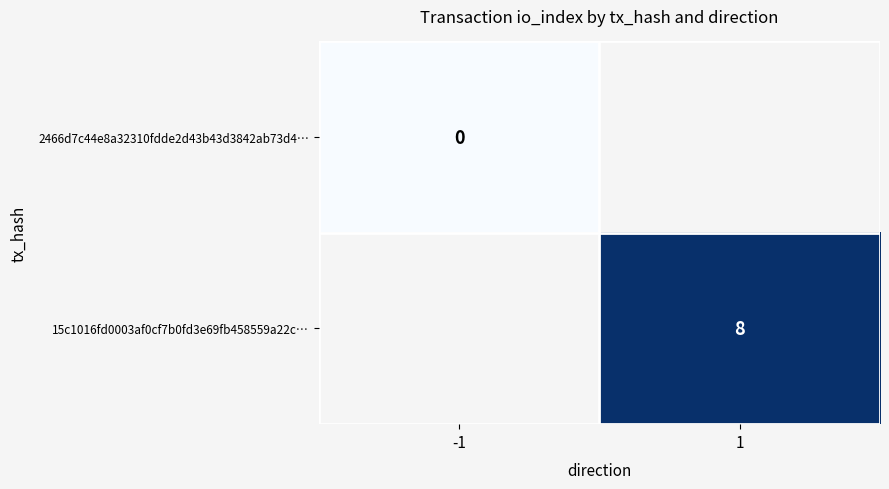

Is it true that 15c1016fd0003af0cf7b0fd3e69fb458559a22c… equals 3.3 at 1?

False